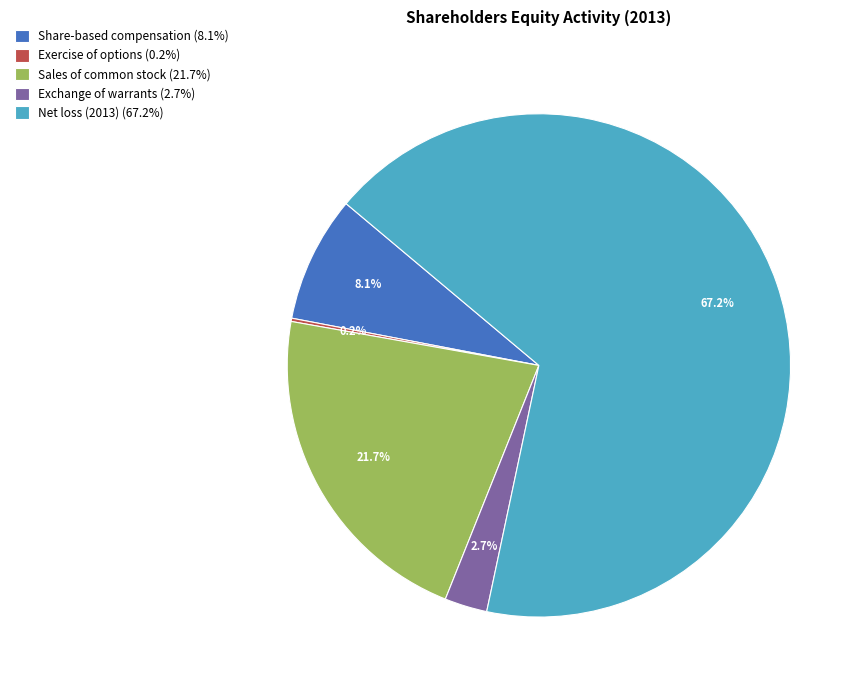

Is there a majority slice in this chart?

Yes